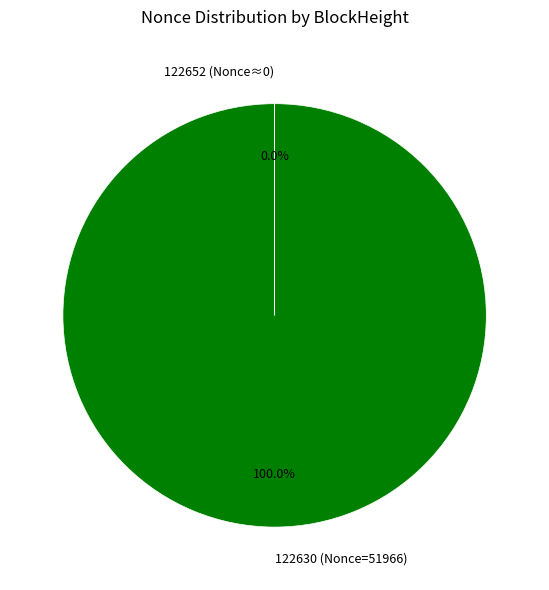

Is there any slice that represents more than half of the pie?

Yes